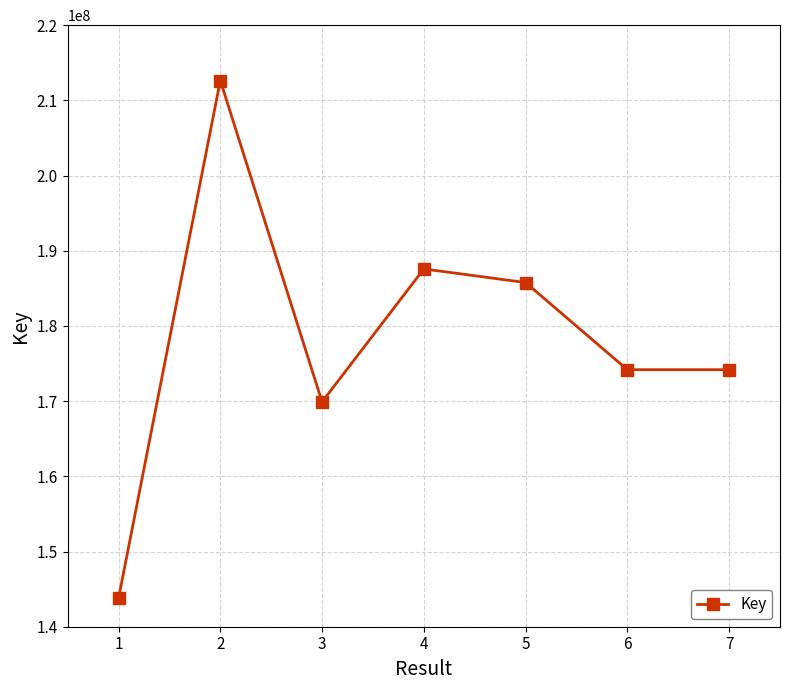

What is the approximate value at 5, to the nearest 10?

185771990